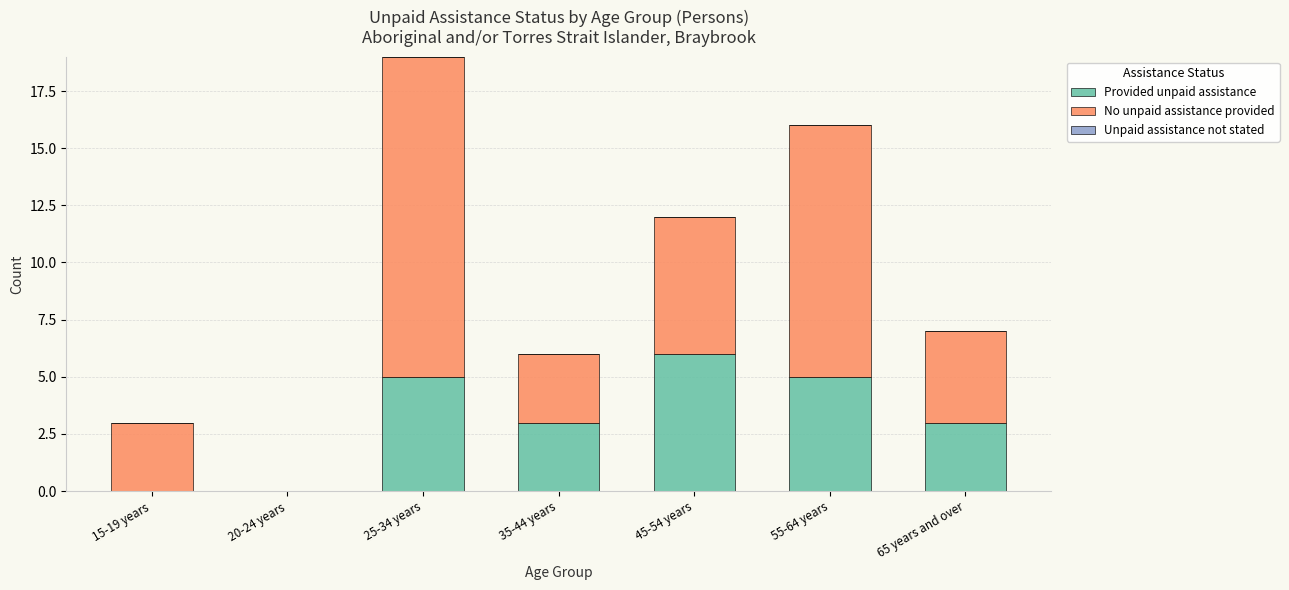

What is the total value across all series at 55-64 years?

16